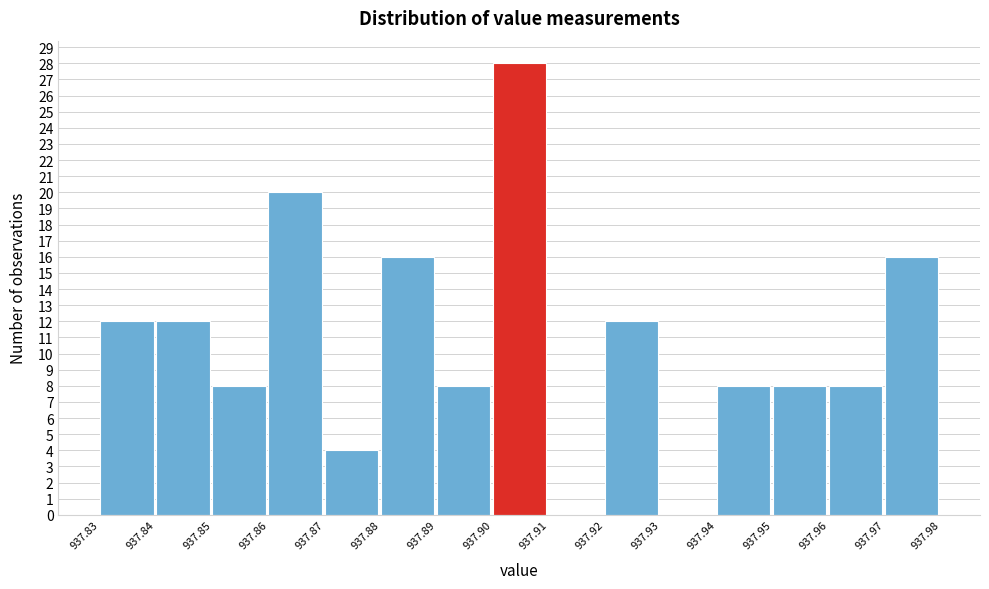

Reading left to right, list every bar in this chart as the range it spans on the x-axis followed by its height. The values are not printed on the chart, so give them approximately, as read against the axis.

937.83 to 937.84: 12
937.84 to 937.85: 12
937.85 to 937.86: 8
937.86 to 937.87: 20
937.87 to 937.88: 4
937.88 to 937.89: 16
937.89 to 937.90: 8
937.90 to 937.91: 28
937.91 to 937.92: 0
937.92 to 937.93: 12
937.93 to 937.94: 0
937.94 to 937.95: 8
937.95 to 937.96: 8
937.96 to 937.97: 8
937.97 to 937.98: 16